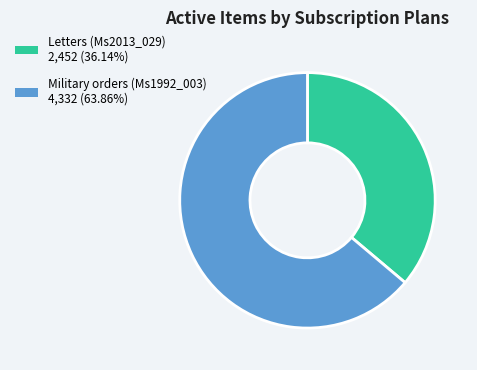

Approximately how many times larger is the value at Military orders (Ms1992_003) compared to Letters (Ms2013_029)?

1.8